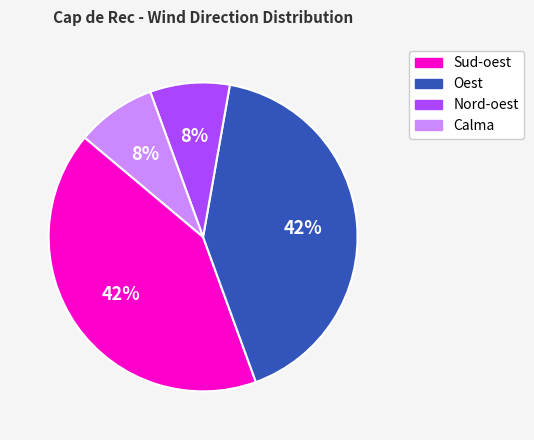

What percentage is the Sud-oest slice, to the nearest percent?

42%